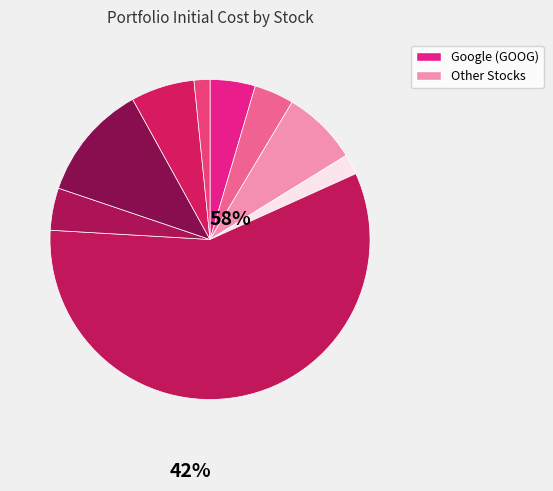

How many segments does this pie chart have?

9